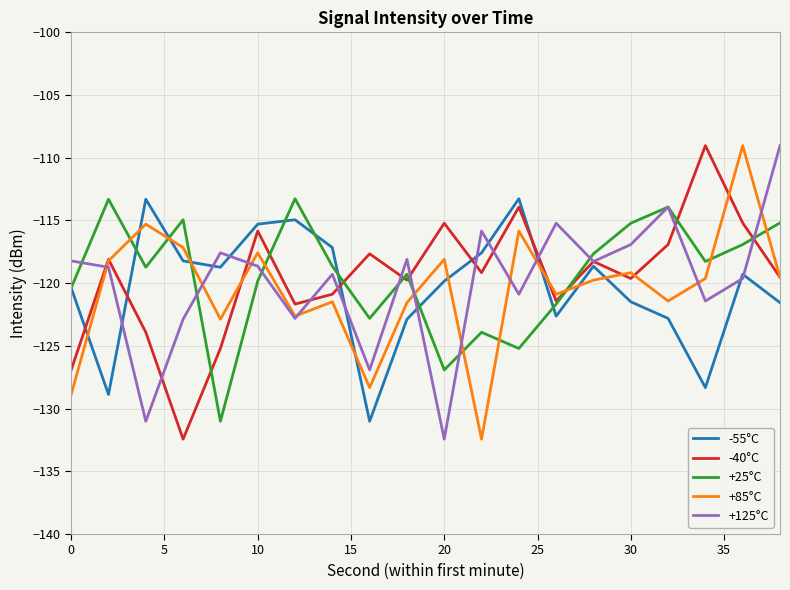

What is the minimum value shown in the chart?

-132.4